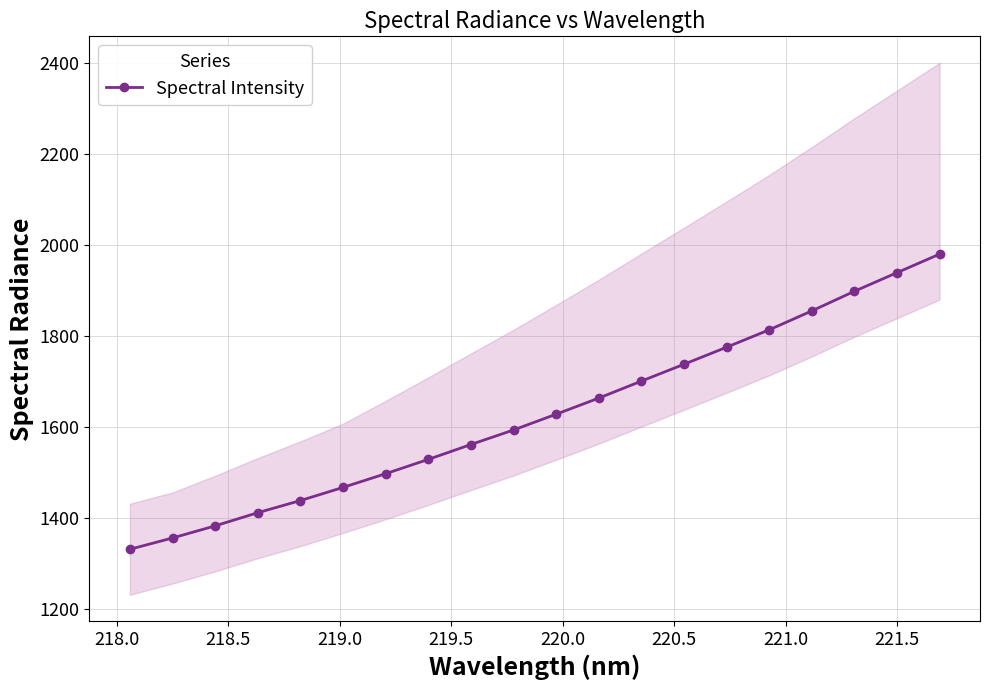

What is the value of the Spectral Intensity point at the 8th from the left?

1529.7